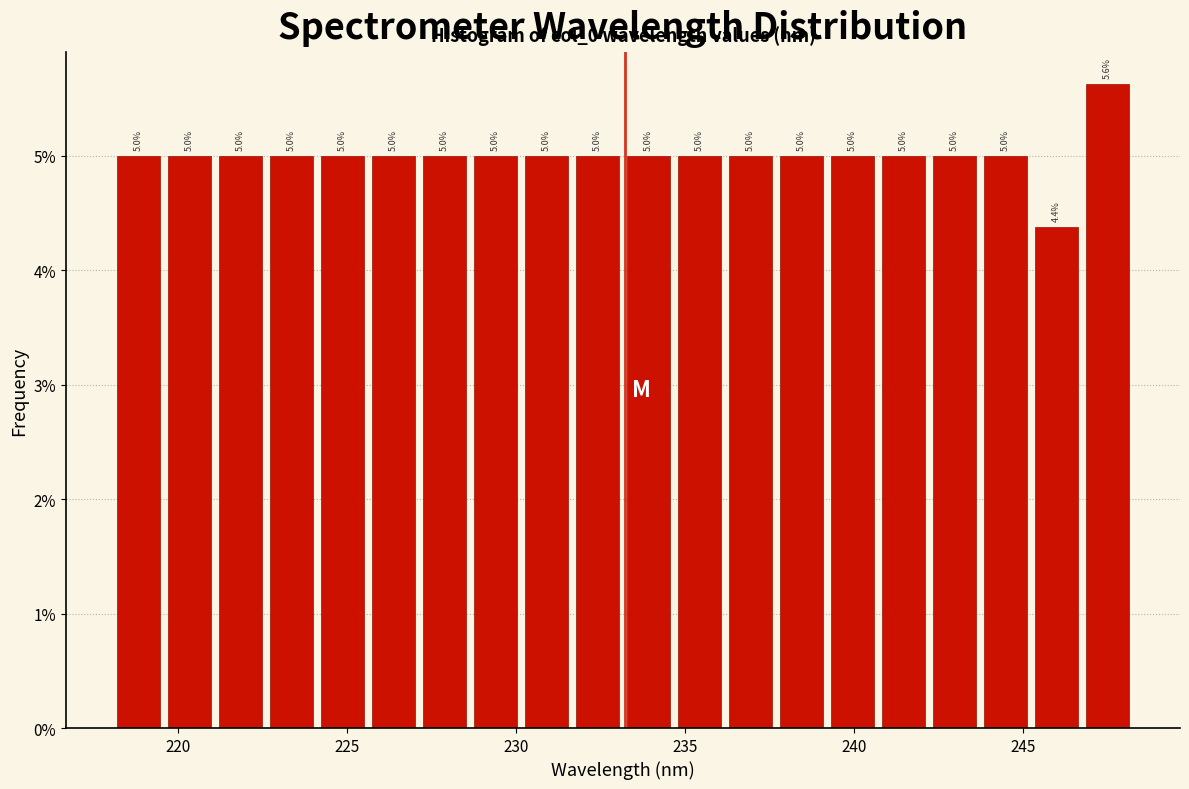

Around what value on the x-axis is the tallest bar? Give the approximate position of its centre, as read against the axis.

247.5